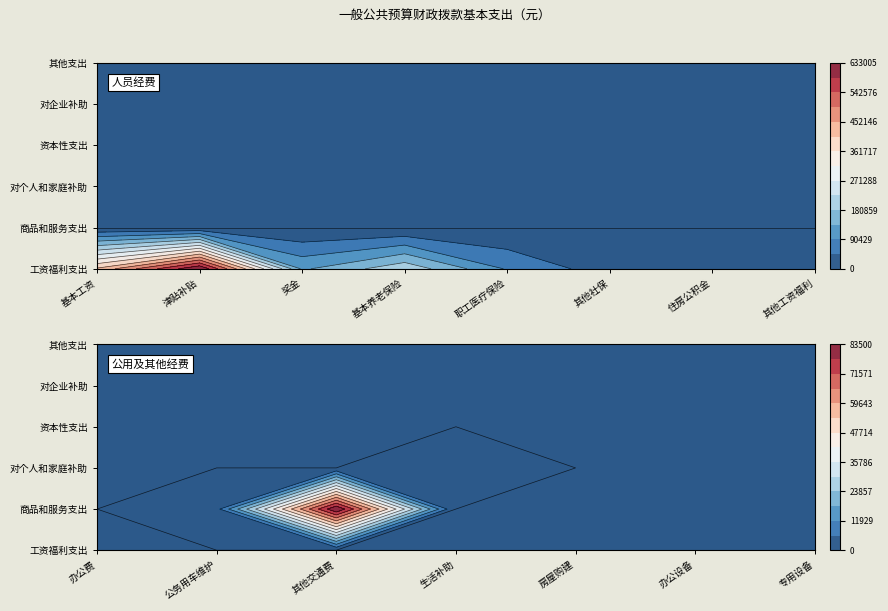

What is the spread (max minus min) of values at 1?

83500.0